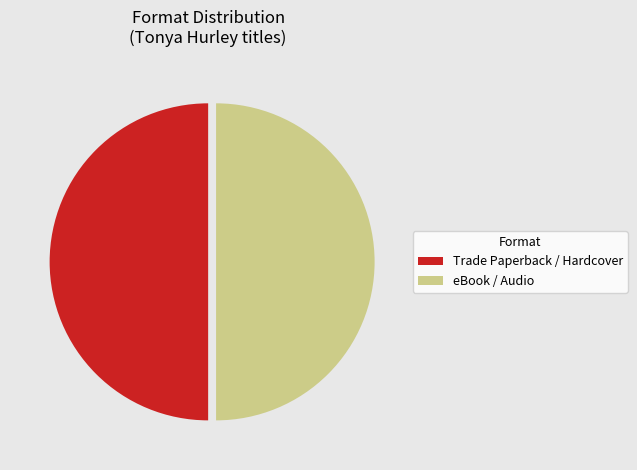

Is the sum of Trade Paperback / Hardcover and eBook / Audio greater than half?

Yes